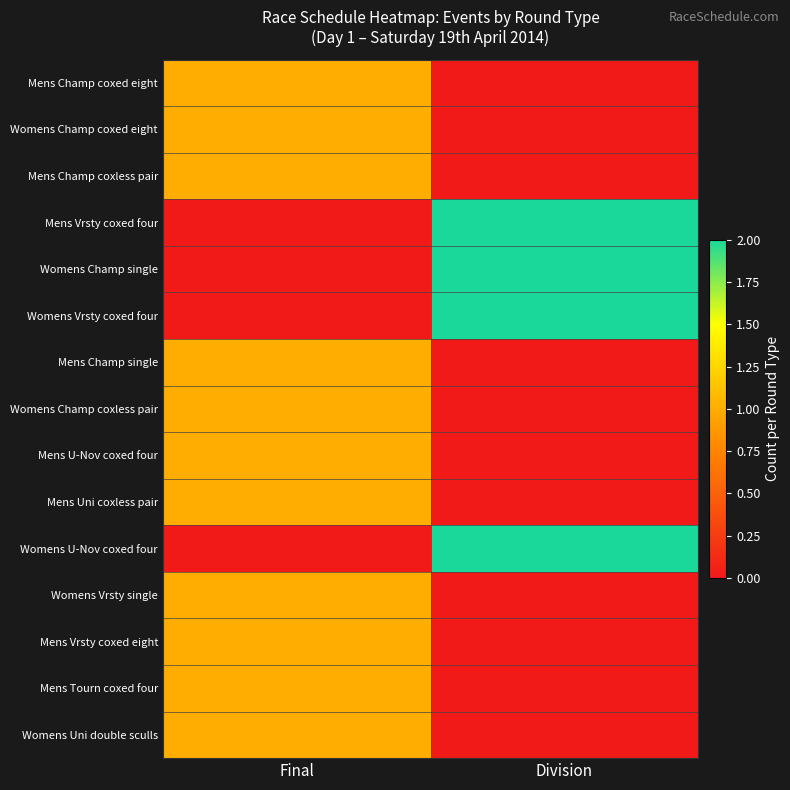

Reading left to right, transcribe all the data shown in this chart.

Mens Champ coxed eight: Final=1	Division=0
Womens Champ coxed eight: Final=1	Division=0
Mens Champ coxless pair: Final=1	Division=0
Mens Vrsty coxed four: Final=0	Division=2
Womens Champ single: Final=0	Division=2
Womens Vrsty coxed four: Final=0	Division=2
Mens Champ single: Final=1	Division=0
Womens Champ coxless pair: Final=1	Division=0
Mens U-Nov coxed four: Final=1	Division=0
Mens Uni coxless pair: Final=1	Division=0
Womens U-Nov coxed four: Final=0	Division=2
Womens Vrsty single: Final=1	Division=0
Mens Vrsty coxed eight: Final=1	Division=0
Mens Tourn coxed four: Final=1	Division=0
Womens Uni double sculls: Final=1	Division=0